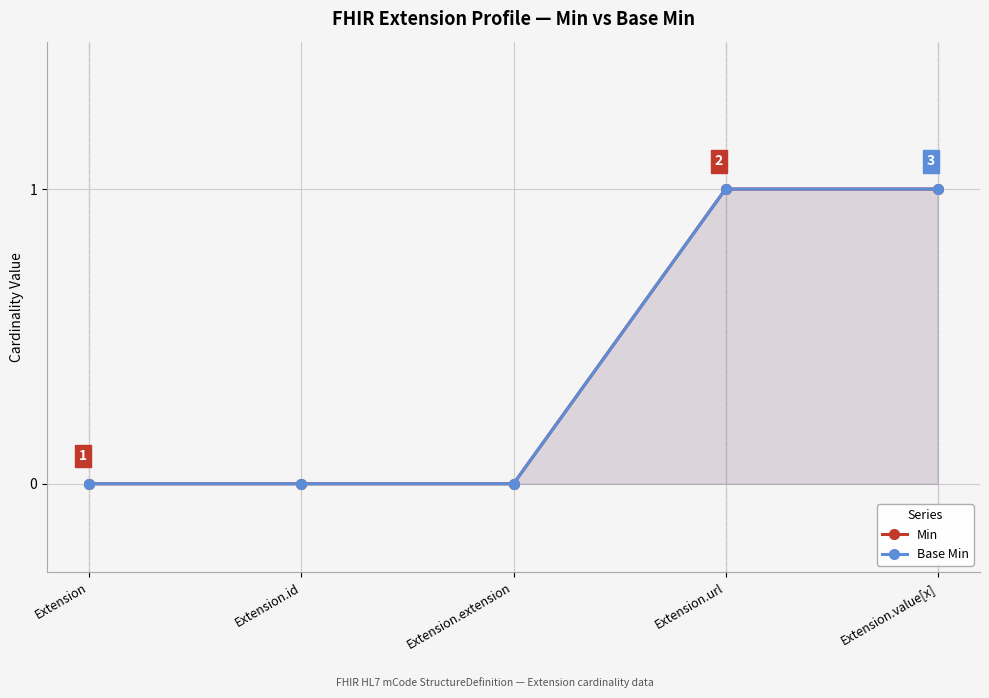

Reading left to right, transcribe all the data shown in this chart.

Min: 0	0	0	1	1
Base Min: 0	0	0	1	1